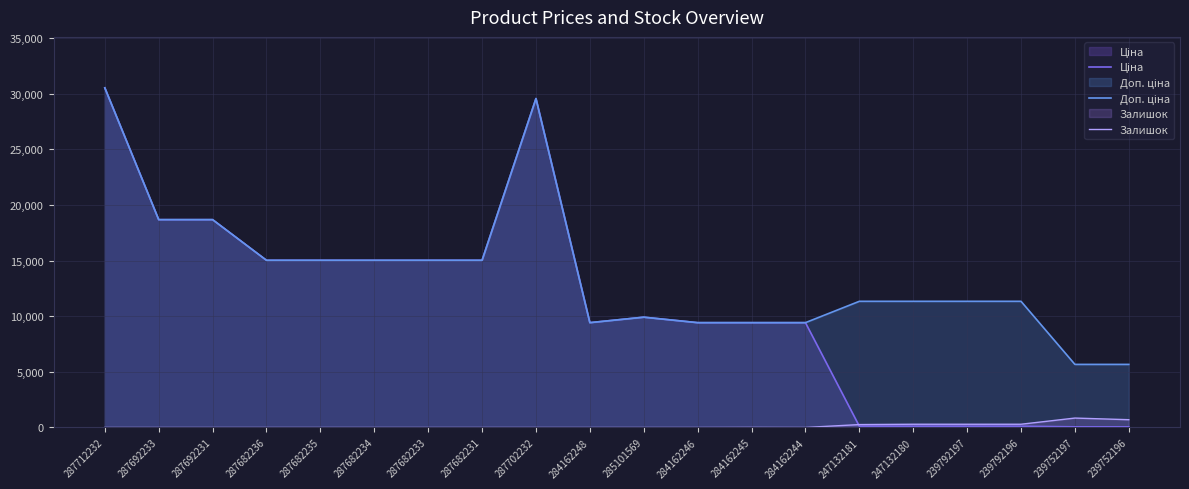

Reading left to right, extract all data points from this chart.

Ціна: 30512.3	18671.5	18671.5	15019.2	15019.2	15019.2	15019.2	15019.2	29548.9	9416.9	9908.5	9416.9	9416.9	9416.9	113.3	113.3	113.3	113.3	56.7	56.7
Доп. ціна: 30512.3	18671.5	18671.5	15019.2	15019.2	15019.2	15019.2	15019.2	29548.9	9416.9	9908.5	9416.9	9416.9	9416.9	11334.0	11334.0	11334.0	11334.0	5667.0	5667.0
Залишок: 0.0	0.0	0.0	0.0	0.0	0.0	0.0	0.0	0.0	0.0	0.0	0.0	9.0	0.0	260.0	290.0	289.0	290.0	845.0	698.0